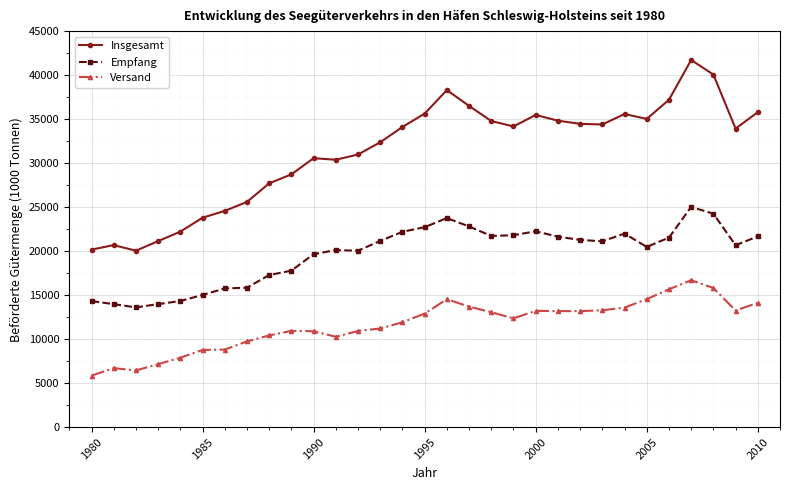

True or false: Versand and Insgesamt cross at least once.

False